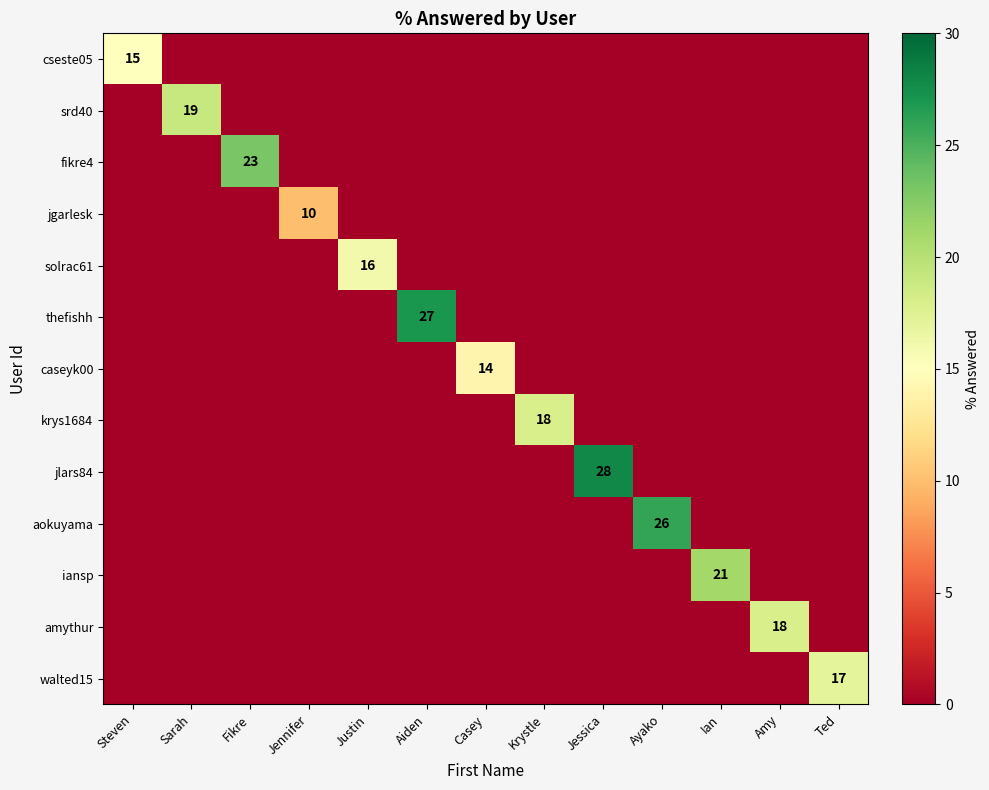

The value of aokuyama at Ayako is 41. True or false?

False